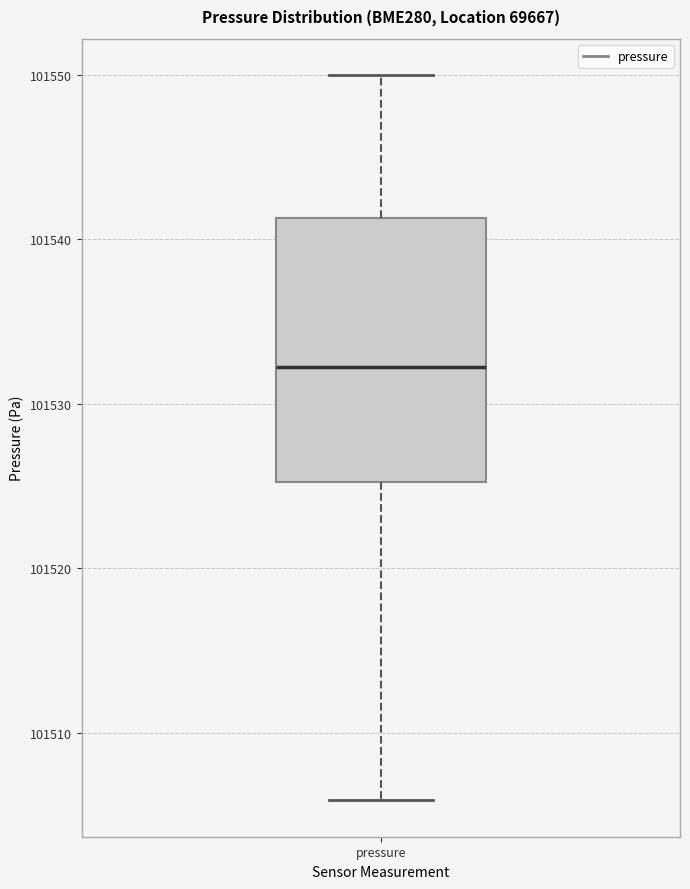

Transcribe this box plot: give where the median line is, the range the box spans, and where the two whiskers end, as read against the y-axis. The values are not printed on the chart, so give them approximately, as read against the axis.

median 101532, box 101525 to 101541, whiskers 101506 to 101550